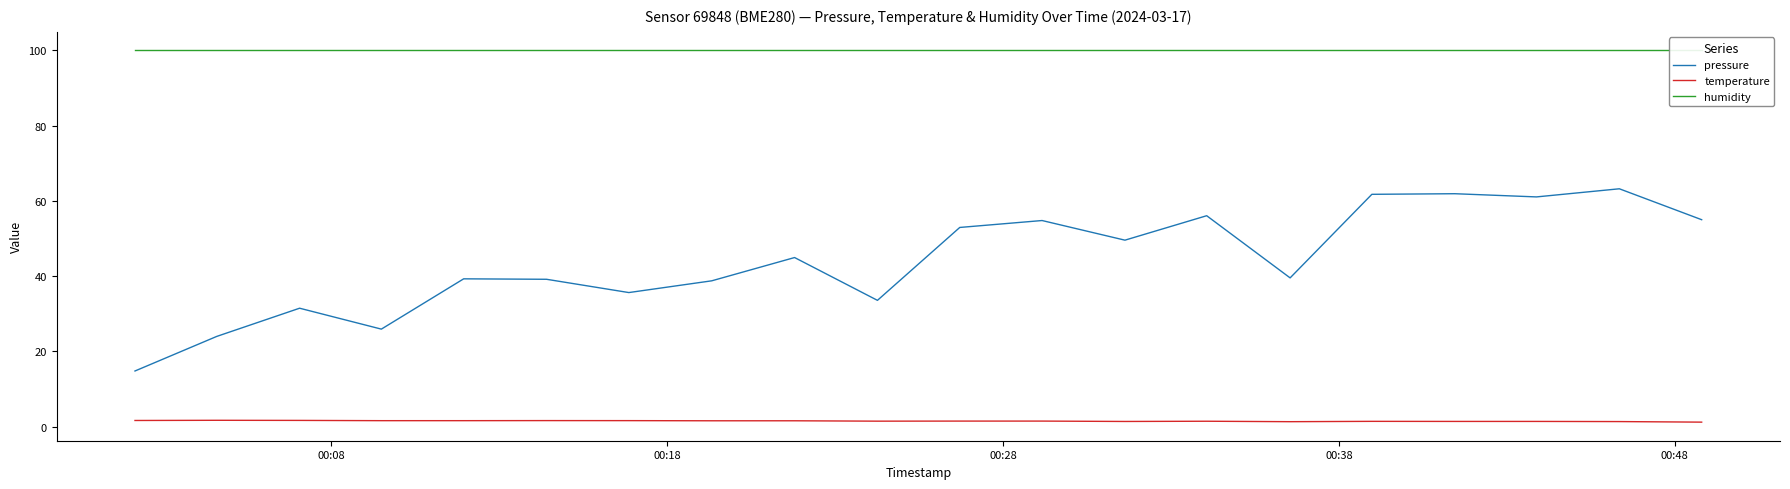

True or false: pressure and temperature intersect in this chart.

False